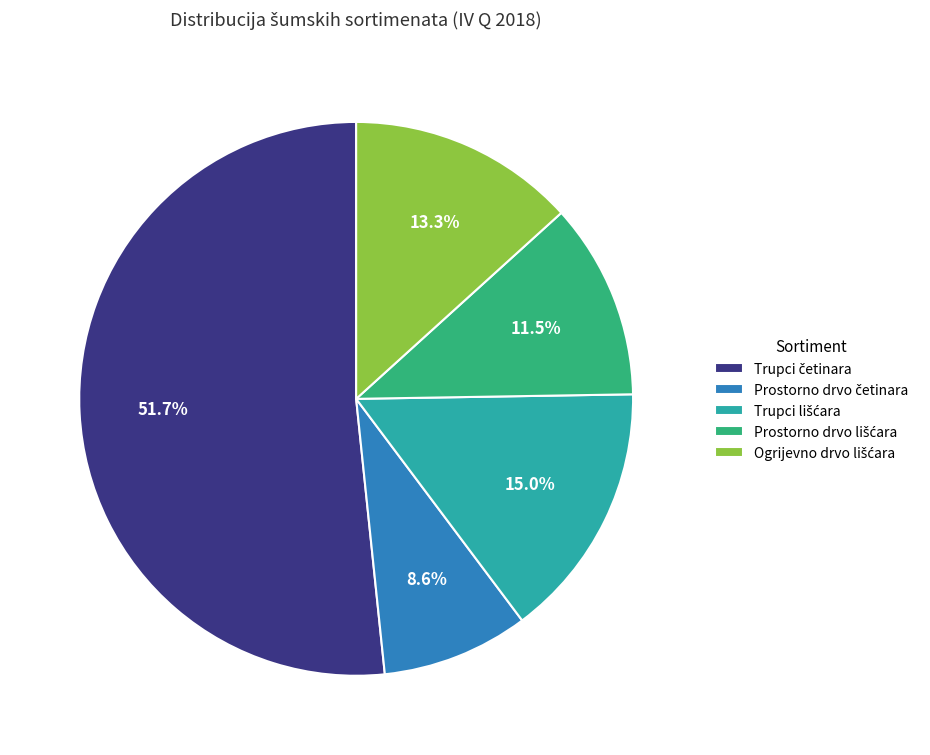

Is there a majority slice in this chart?

Yes